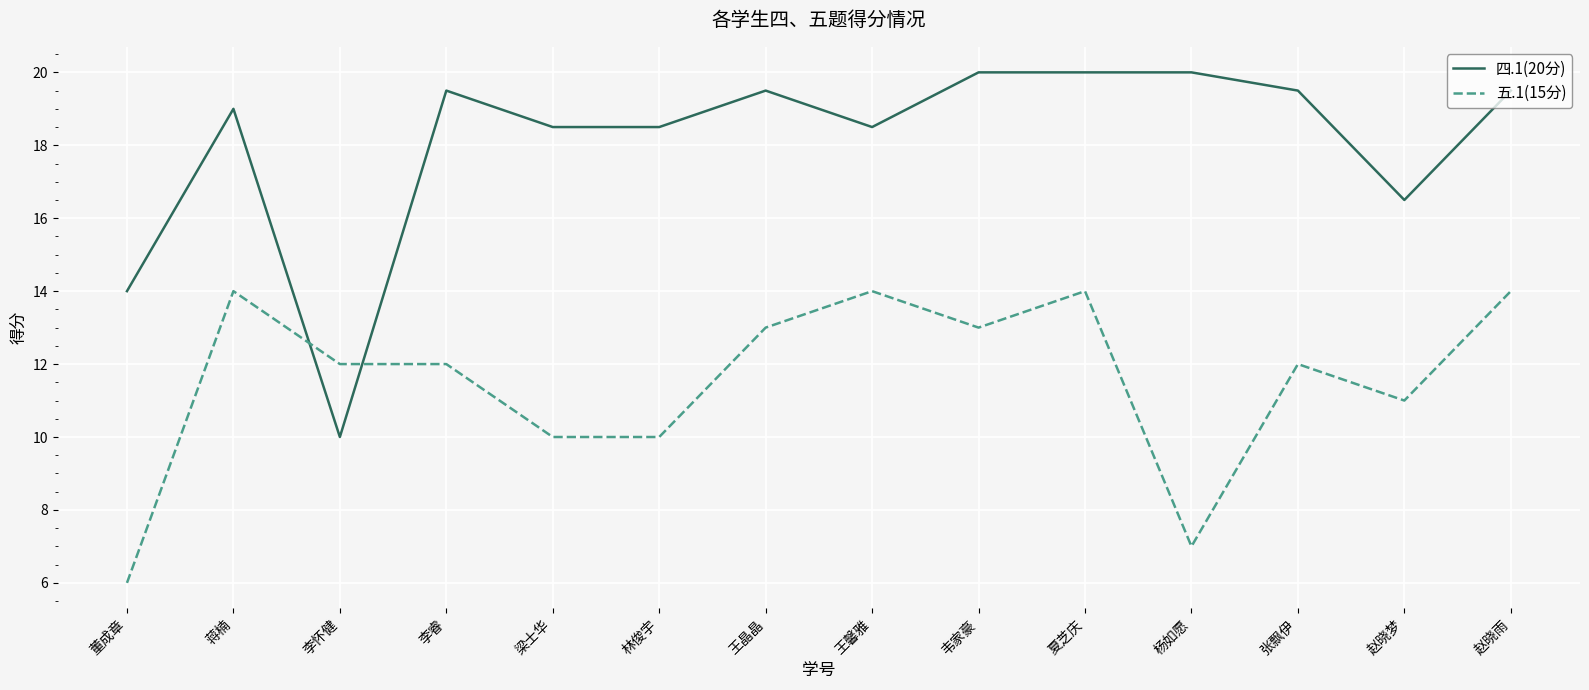

What position from the right is 林俊宇?

9